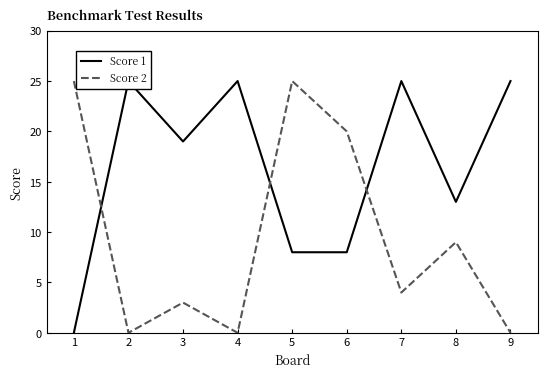

At how many categories does at least one series exceed 3?

9